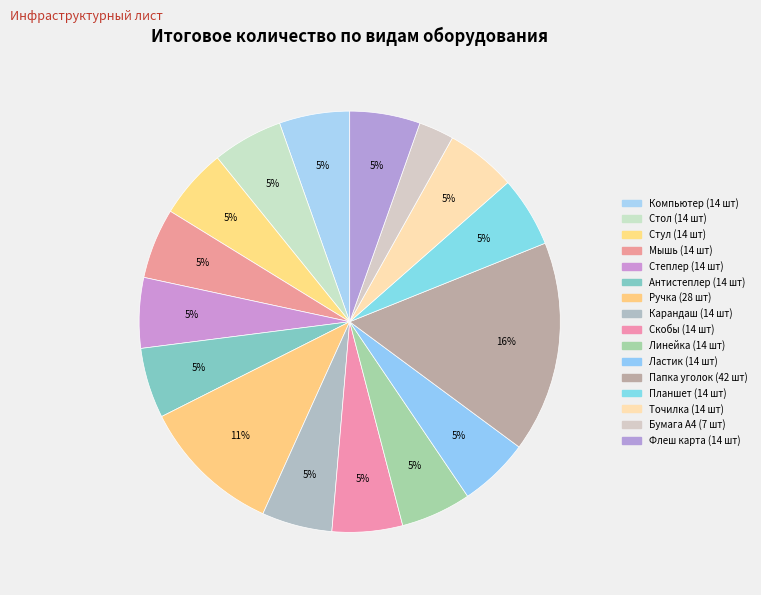

Is there any slice that represents more than half of the pie?

No